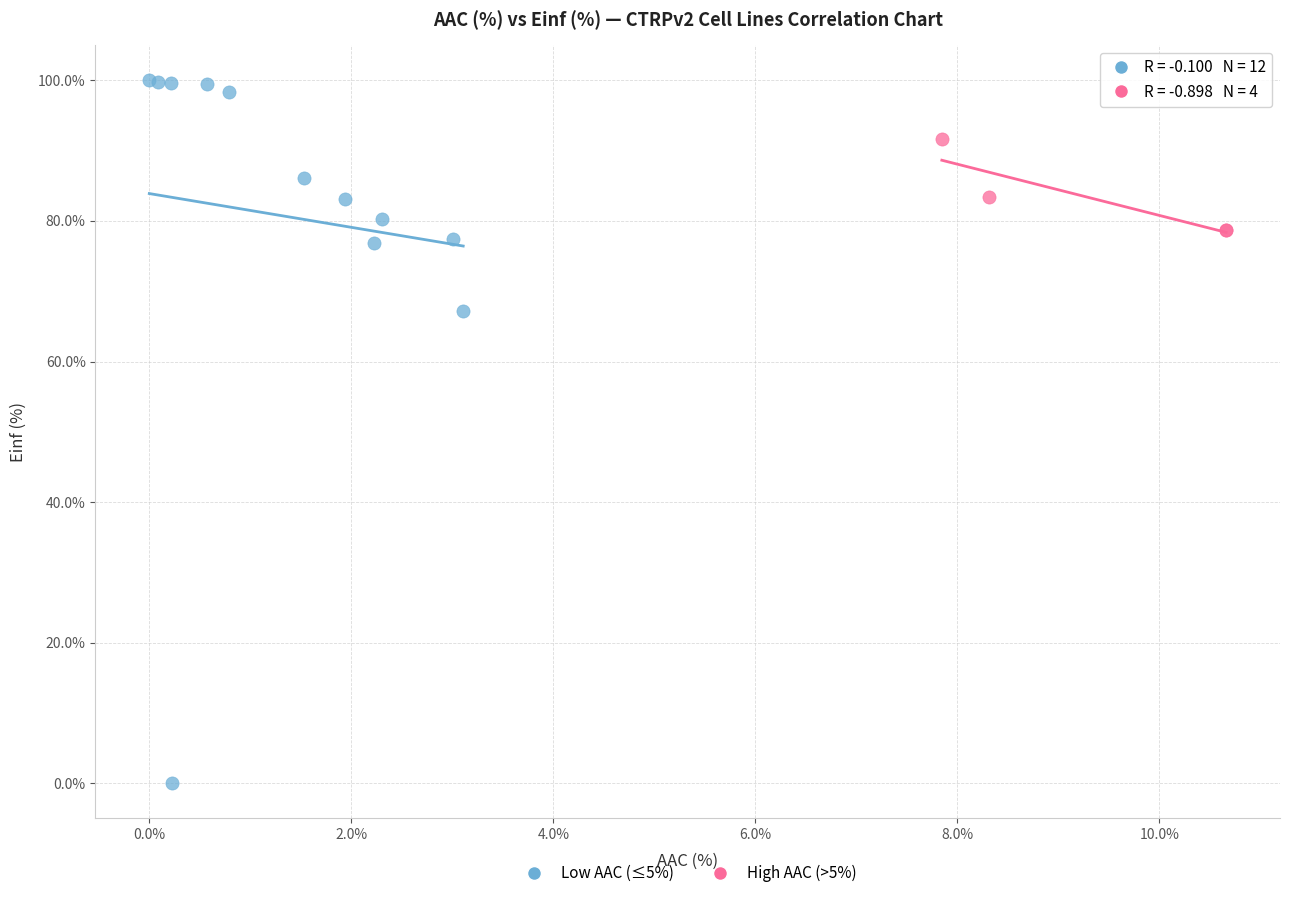

Which series contains the lowest Y value?

Low AAC (≤5%)